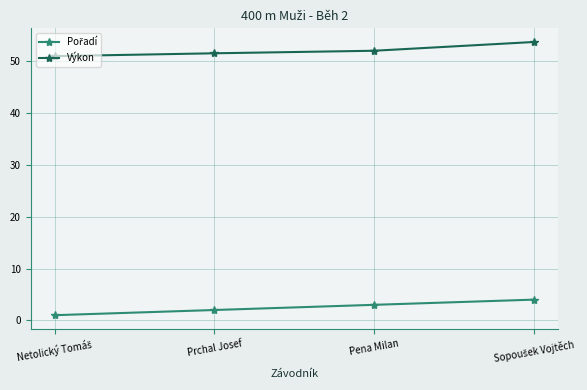

Which series has the largest total across all categories?

Výkon